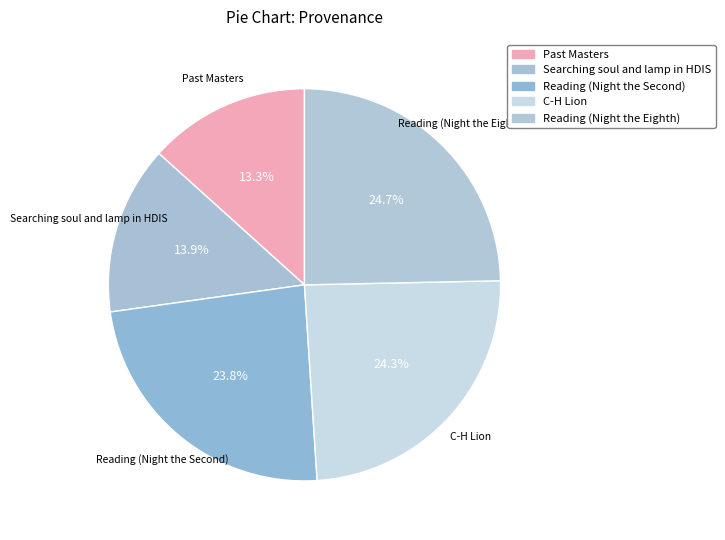

What percentage is NOT represented by Past Masters?

86.7%